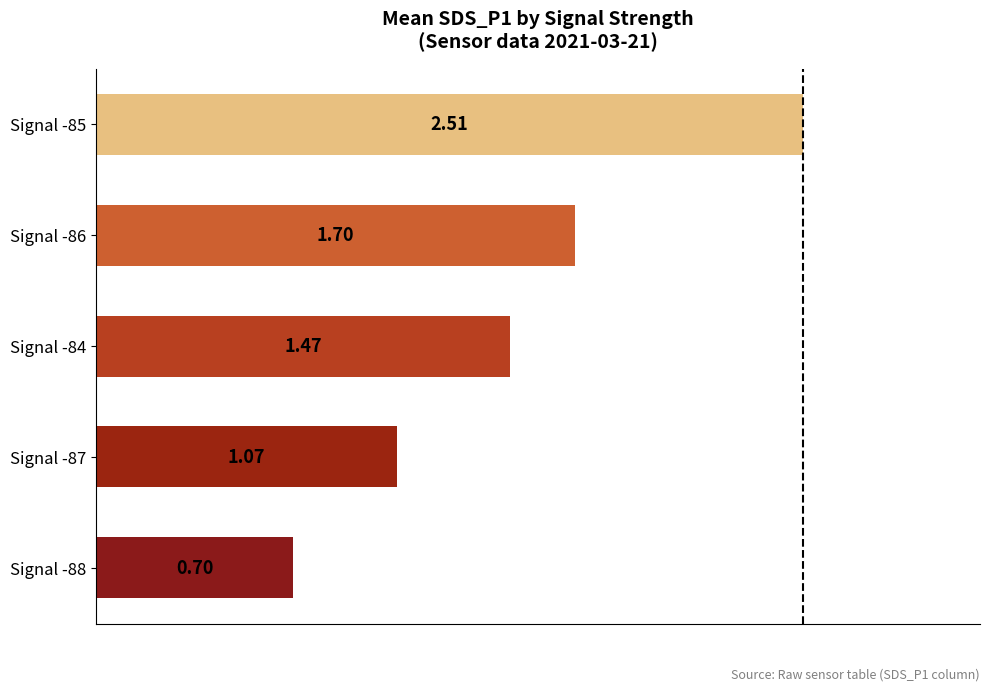

Rank the categories by value from highest to lowest.

Signal -85, Signal -86, Signal -84, Signal -87, Signal -88